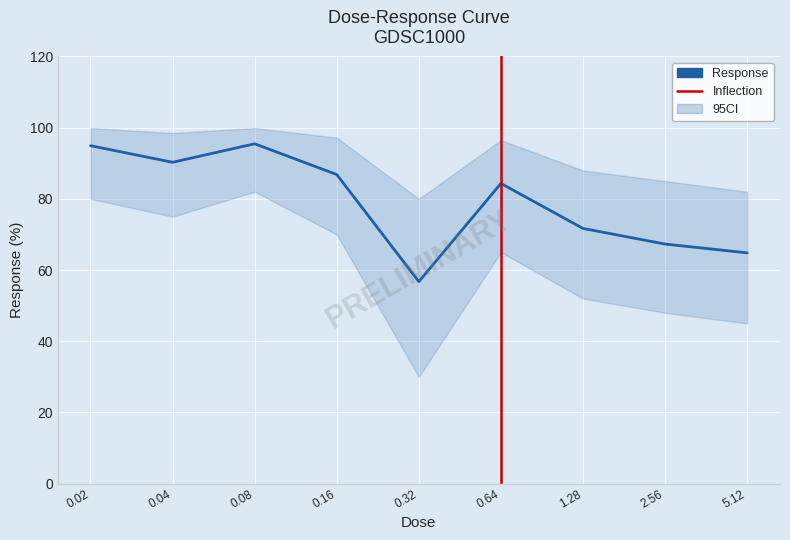

True or false: the data has more than 0 interior local peaks.

True